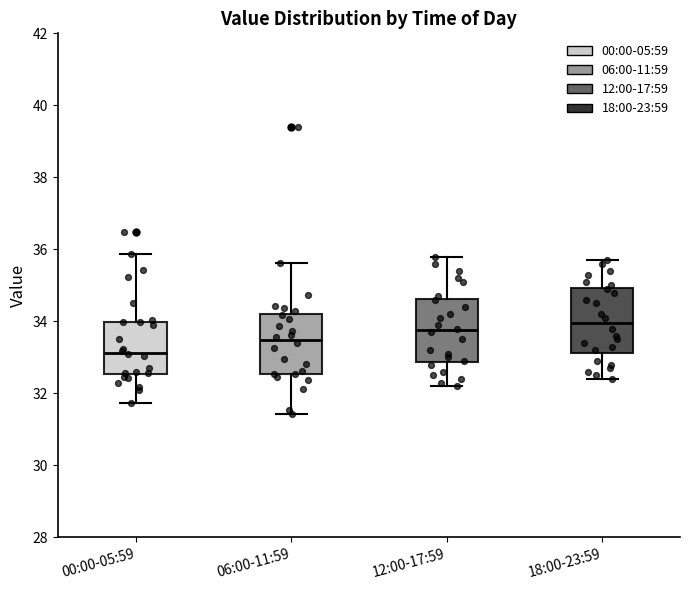

Where does the upper whisker of the box for 06:00-11:59 end on the y-axis? The values are not printed on the chart, so give them approximately, as read against the axis.

35.6